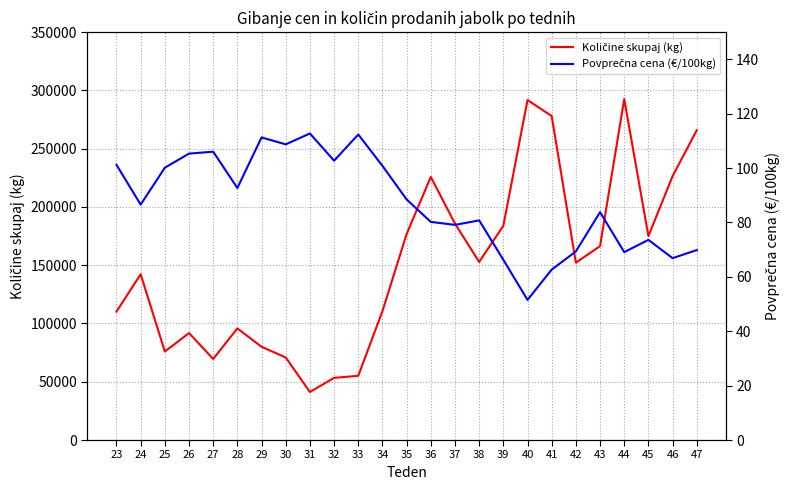

True or false: Količine skupaj (kg) has more than 1 interior local peaks.

True